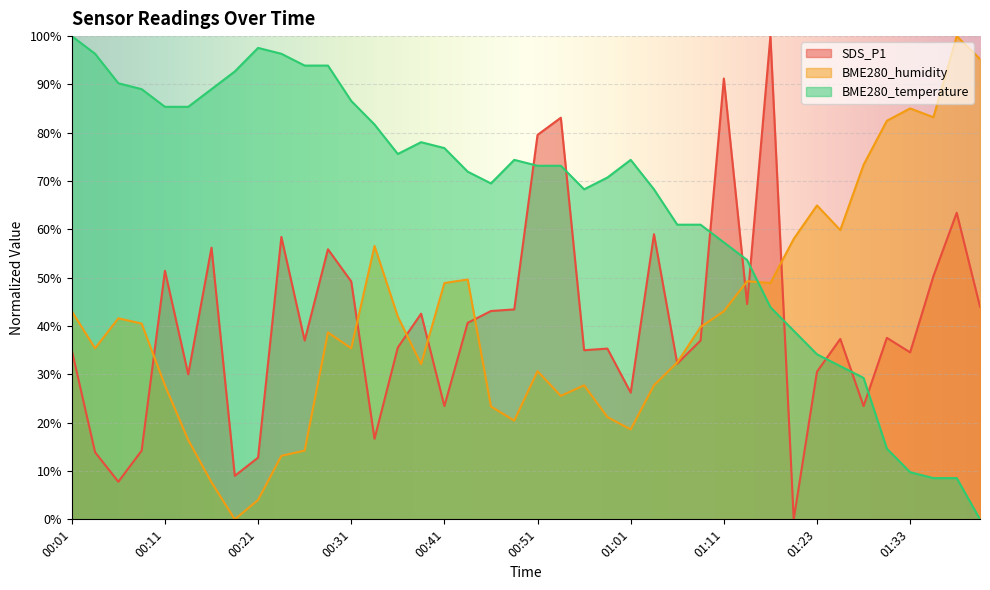

What position from the right is 01:19?

9